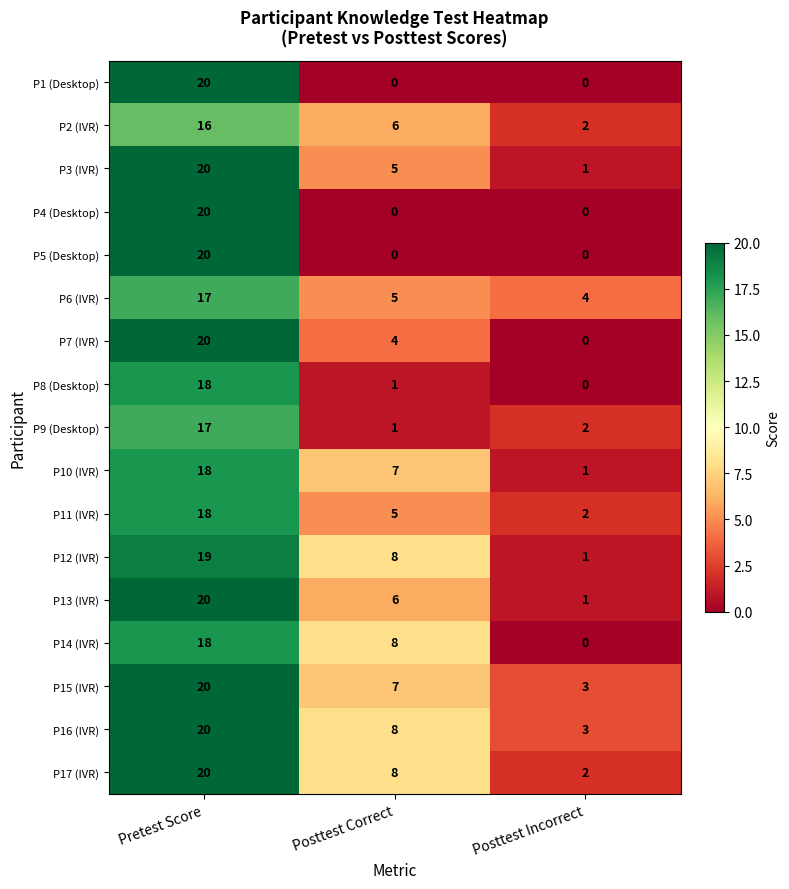

What is the total value across all series at Posttest Incorrect?

22